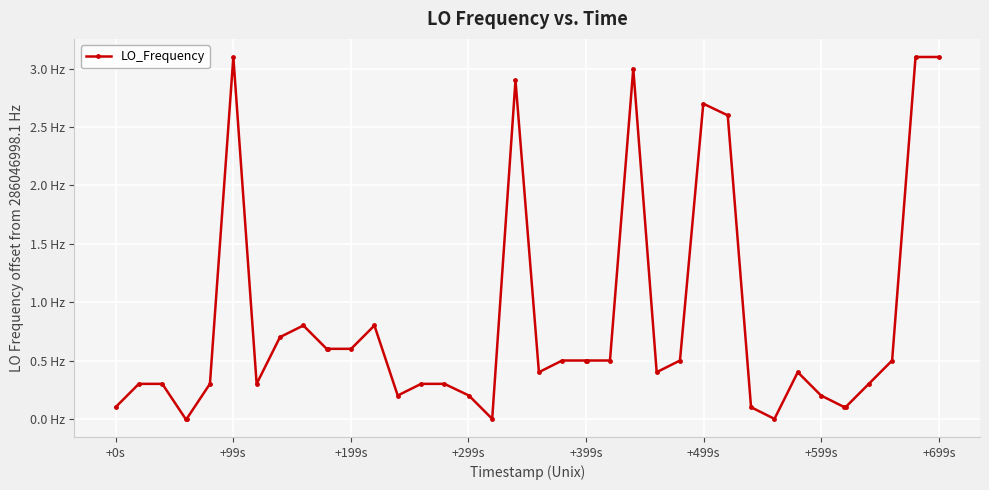

Does the chart have visible grid lines?

Yes